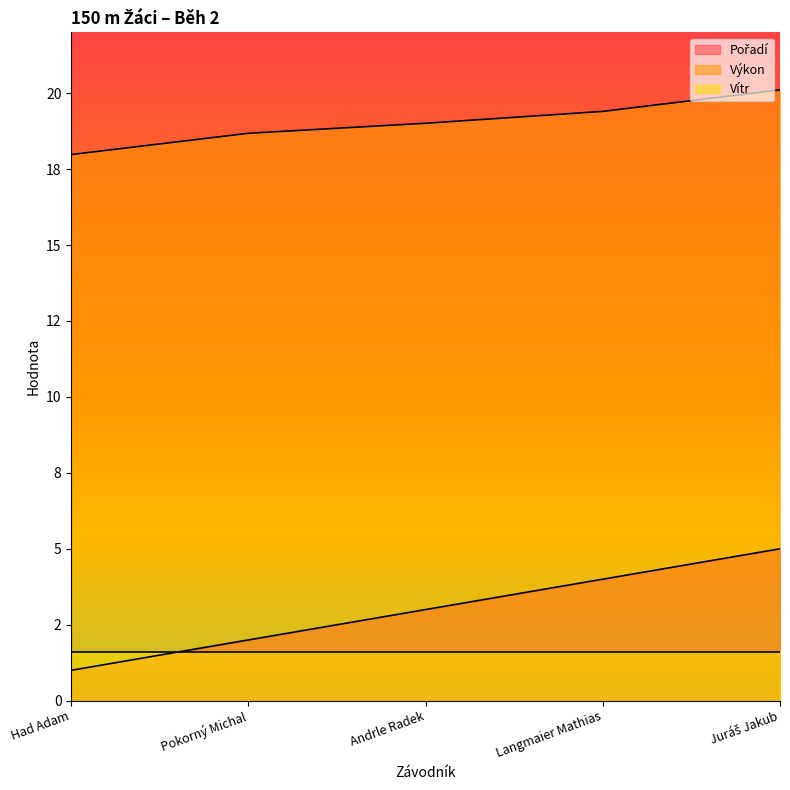

What is the minimum value shown in the chart?

1.0